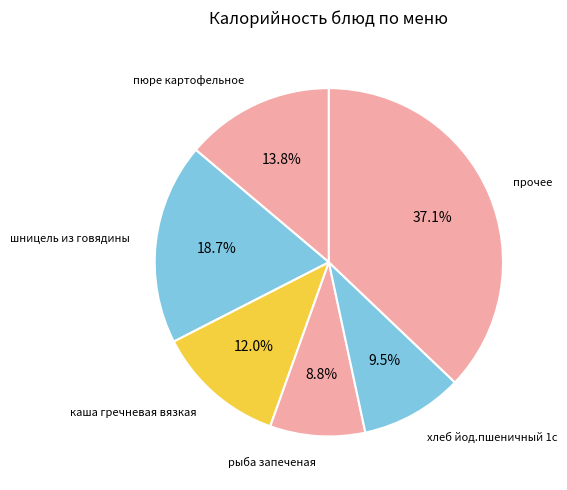

How many slices are in this pie chart?

6